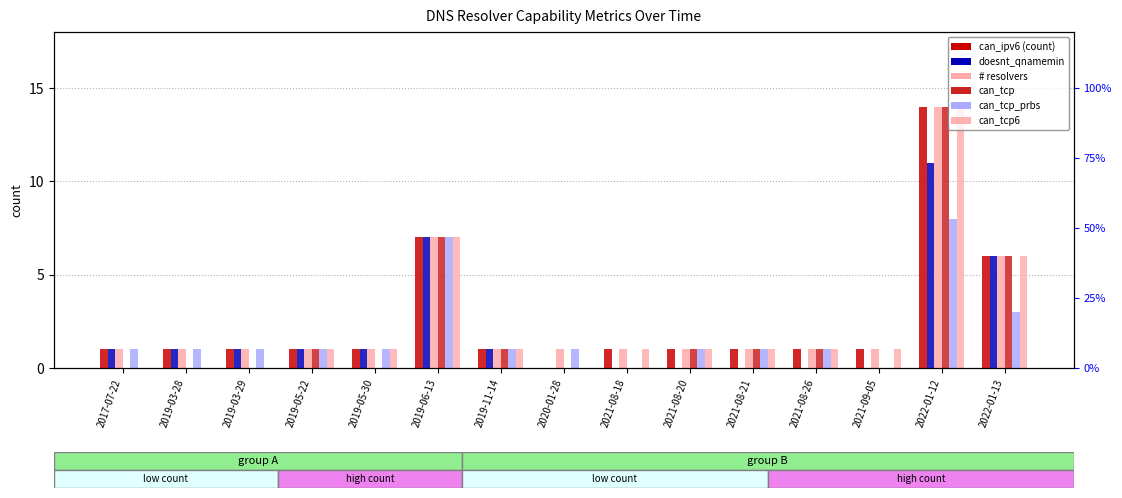

What is the label of the 8th bar from the left?

2020-01-28